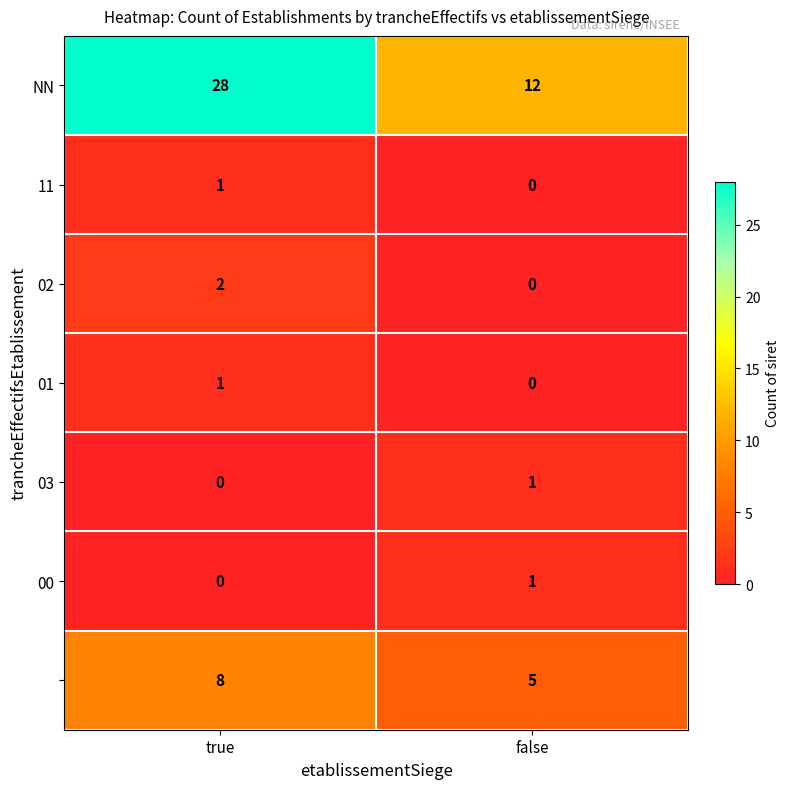

What is the difference between the highest and lowest values at true?

28